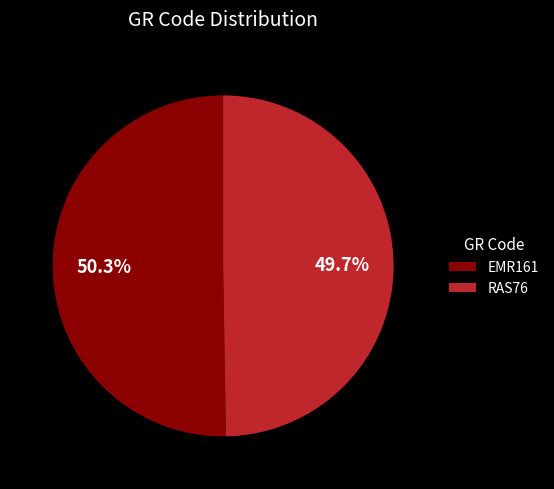

To the nearest percent, what is the difference between the RAS76 and EMR161 slice percentages?

1%